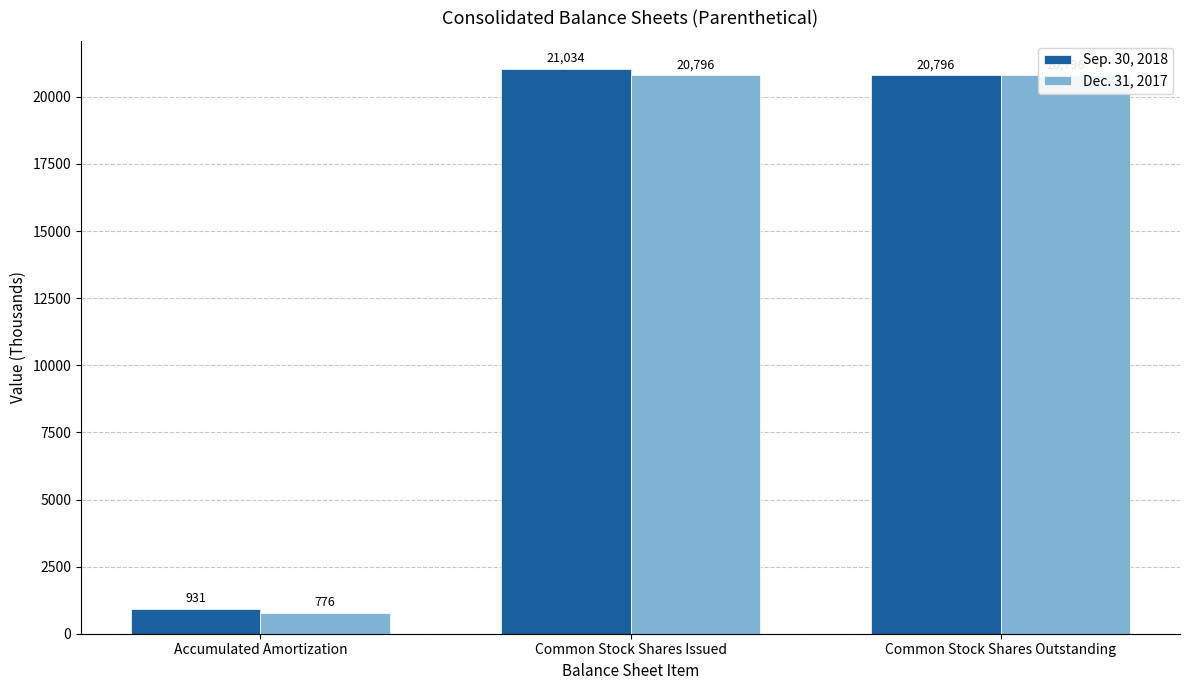

What is the smallest value displayed?

776